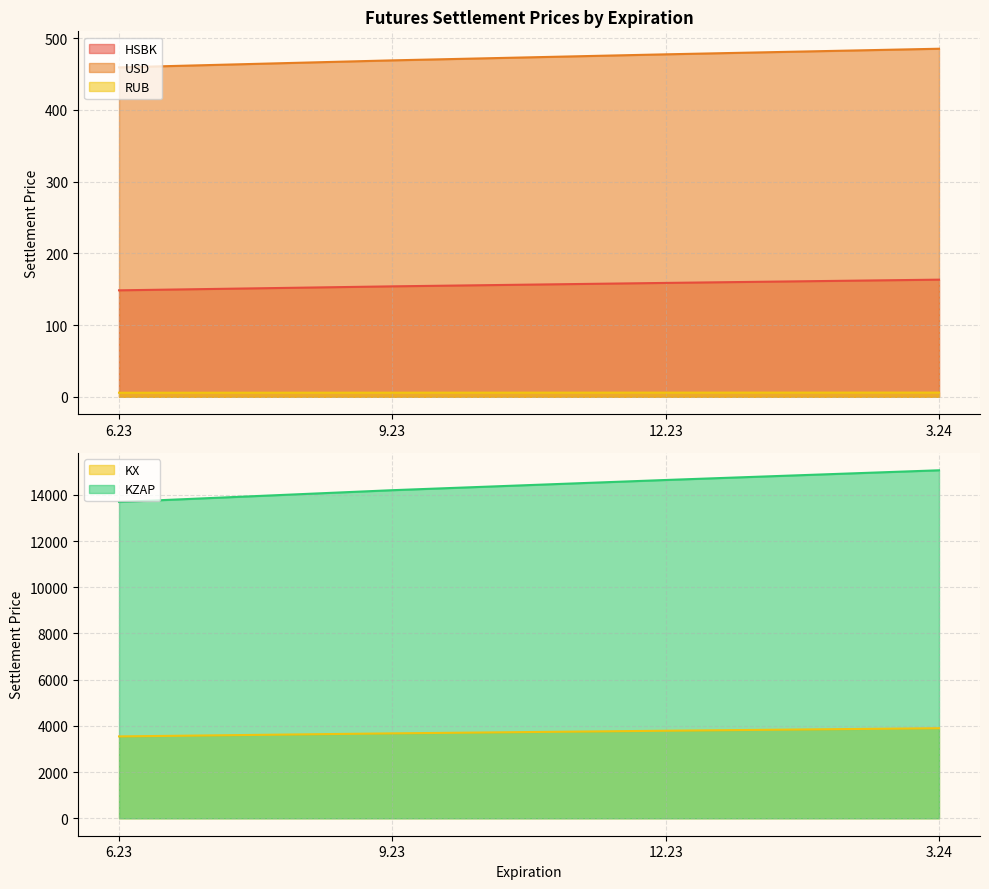

The KX series shows 2352.3 at 6.23. True or false?

False